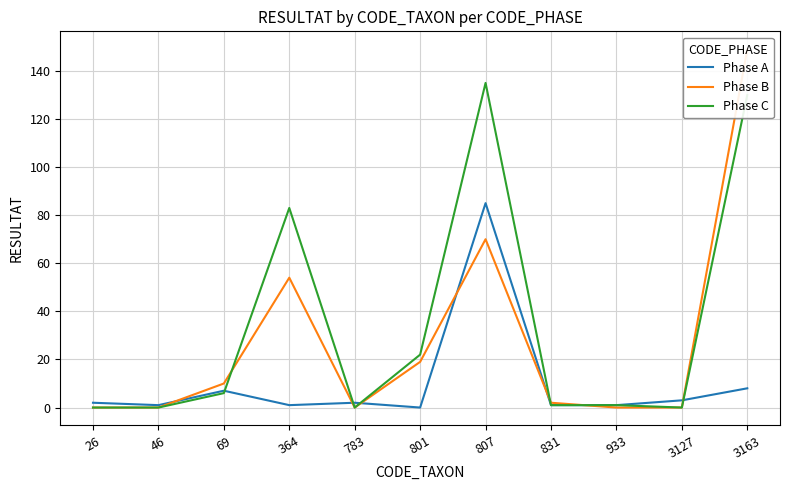

Count the number of data series in this chart.

3